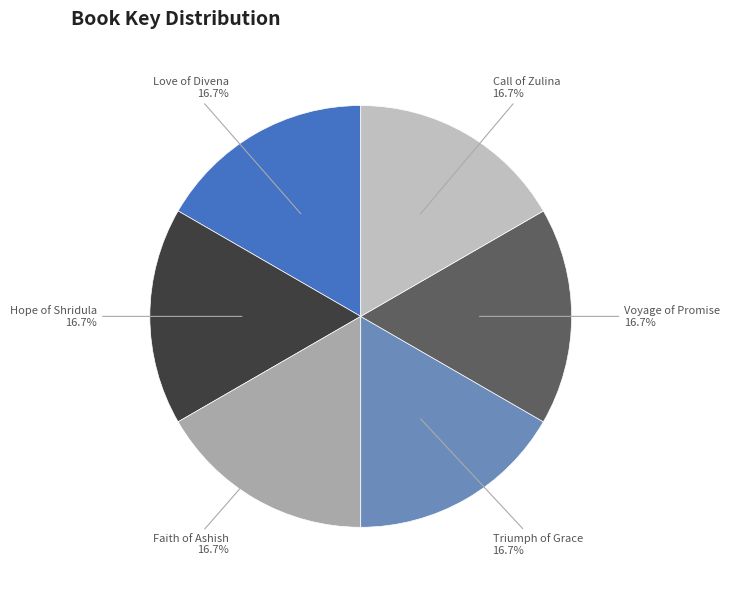

What is the ratio of the value at Voyage of Promise to the value at Call of Zulina?

1.0